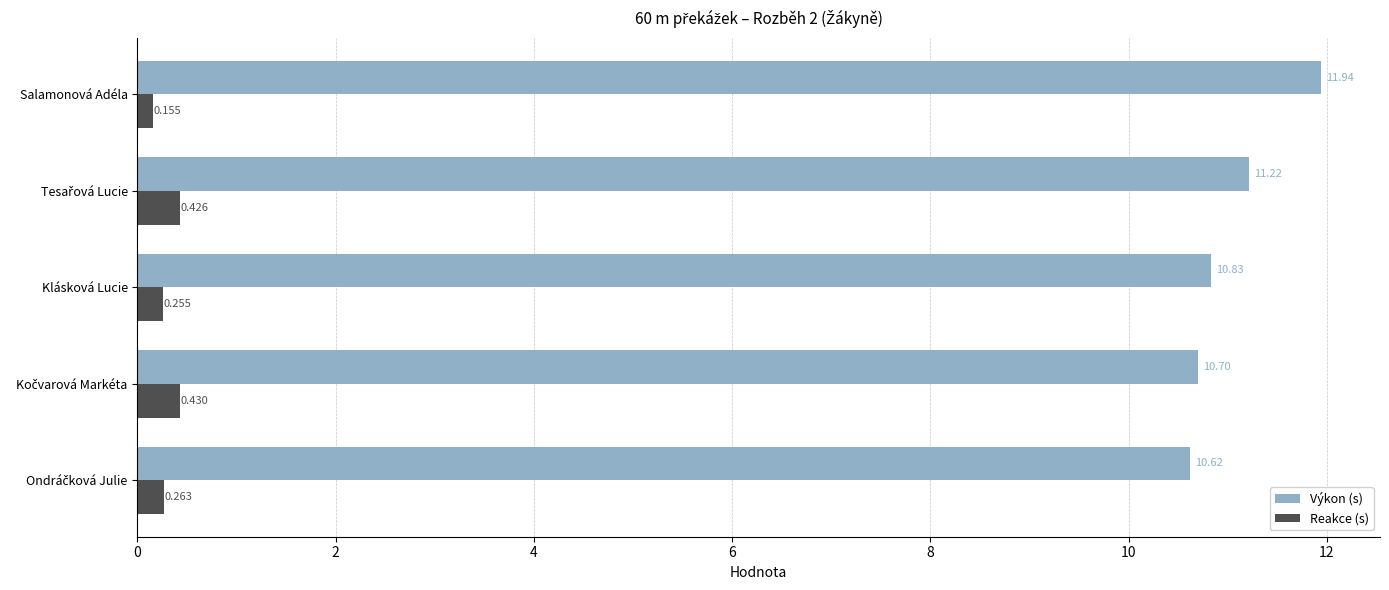

What is the greatest value displayed?

11.9